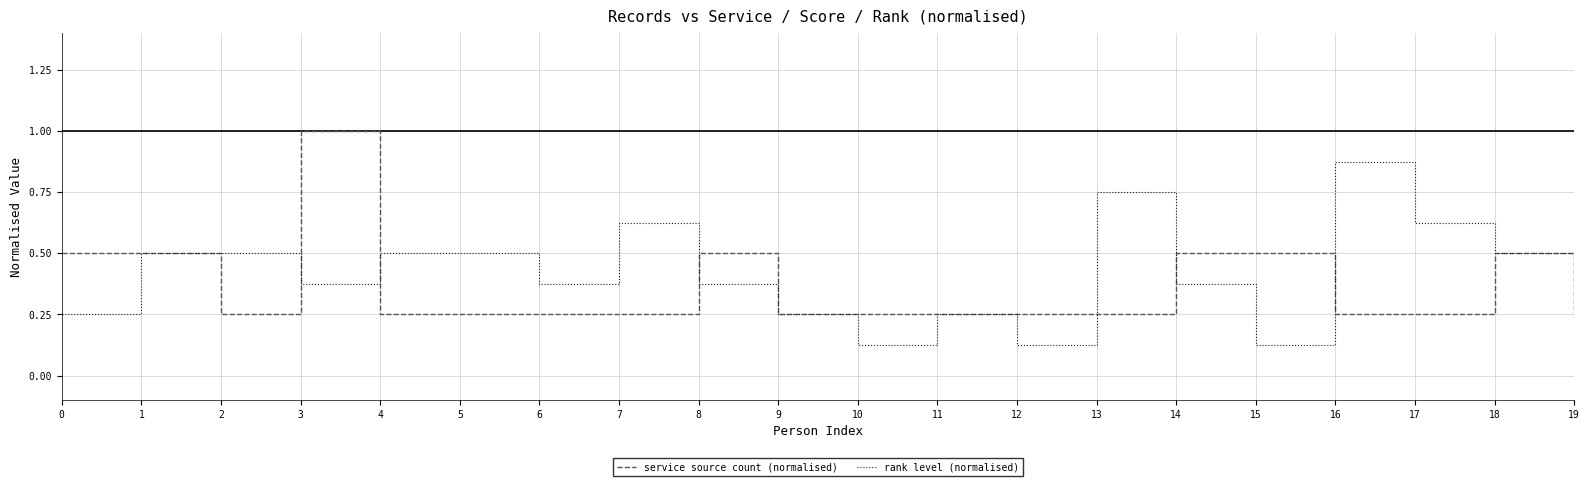

Rank the series at 8 from highest to lowest value.

service source count (normalised), rank level (normalised)